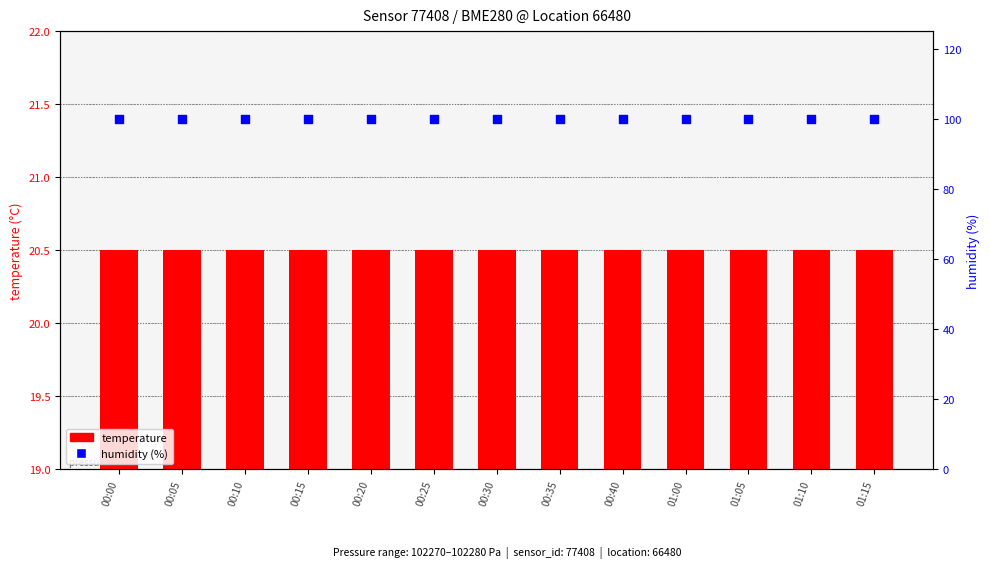

Which series contains the lowest Y value?

temperature